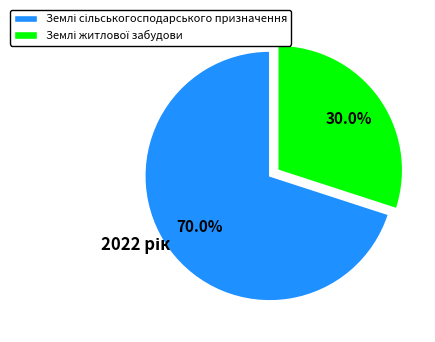

How many segments does this pie chart have?

2